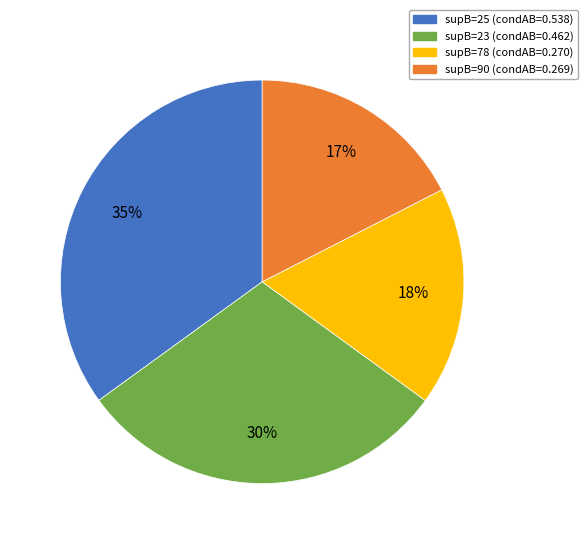

To the nearest percent, what is the difference between the largest and smallest slice percentages?

18%